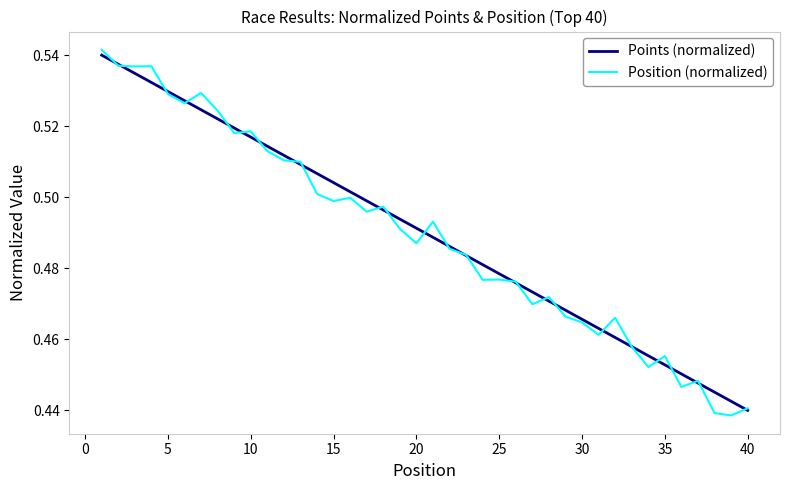

What are all the series names shown in the legend?

Points (normalized), Position (normalized)